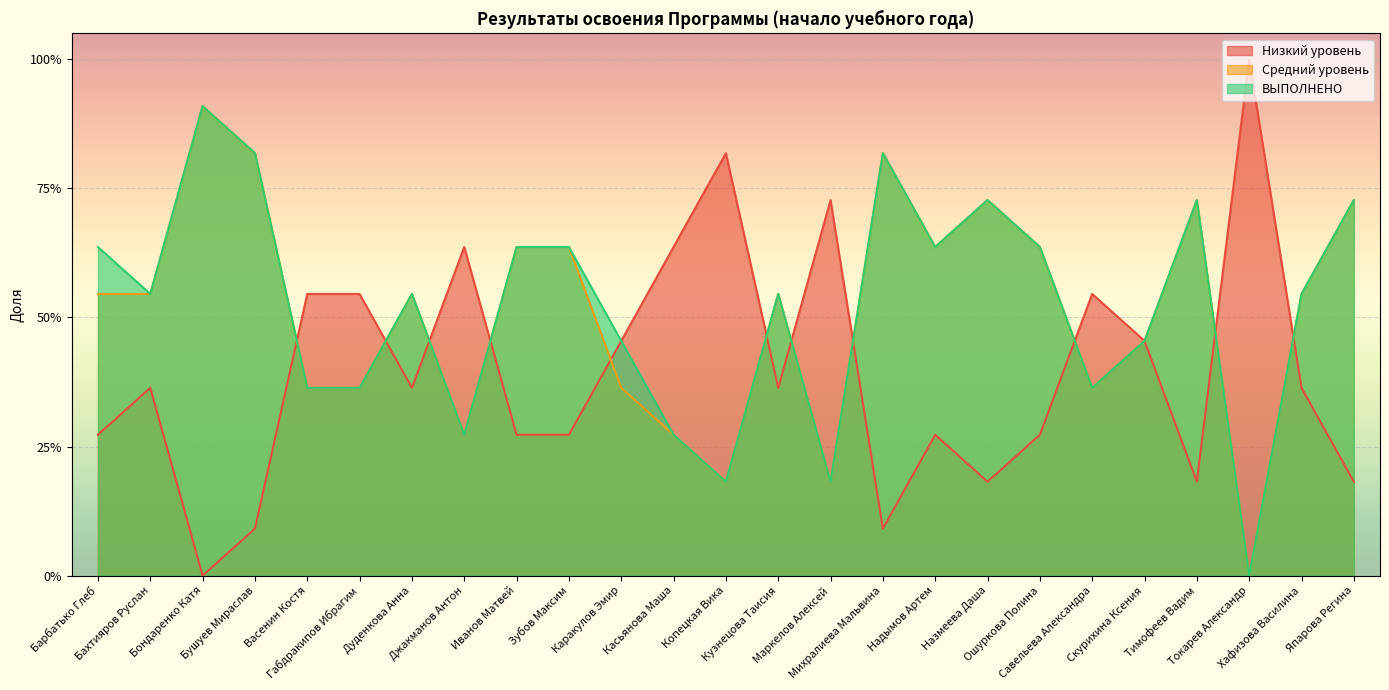

What is the label of the 9th point from the right?

Надымов Артем